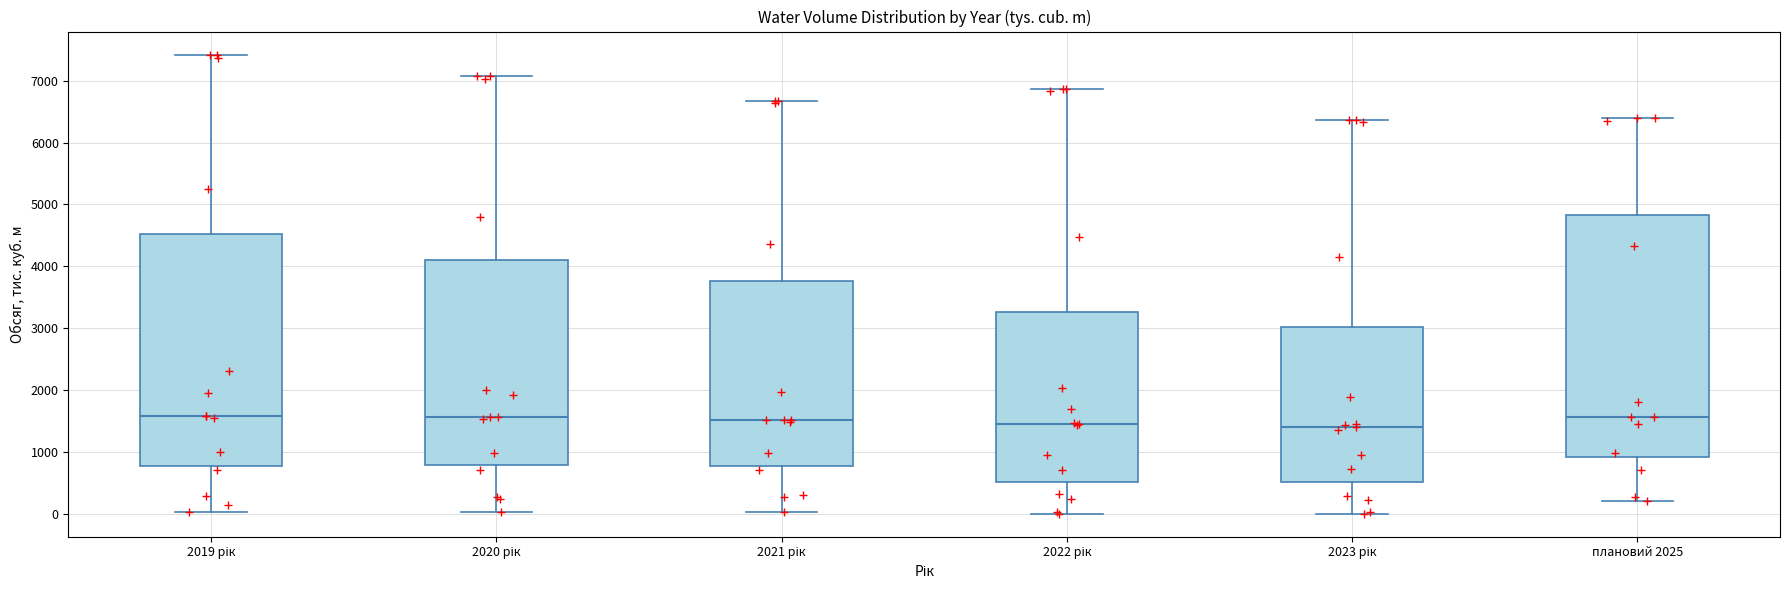

Where does the lower whisker of the box for плановий 2025 end on the y-axis? The values are not printed on the chart, so give them approximately, as read against the axis.

200